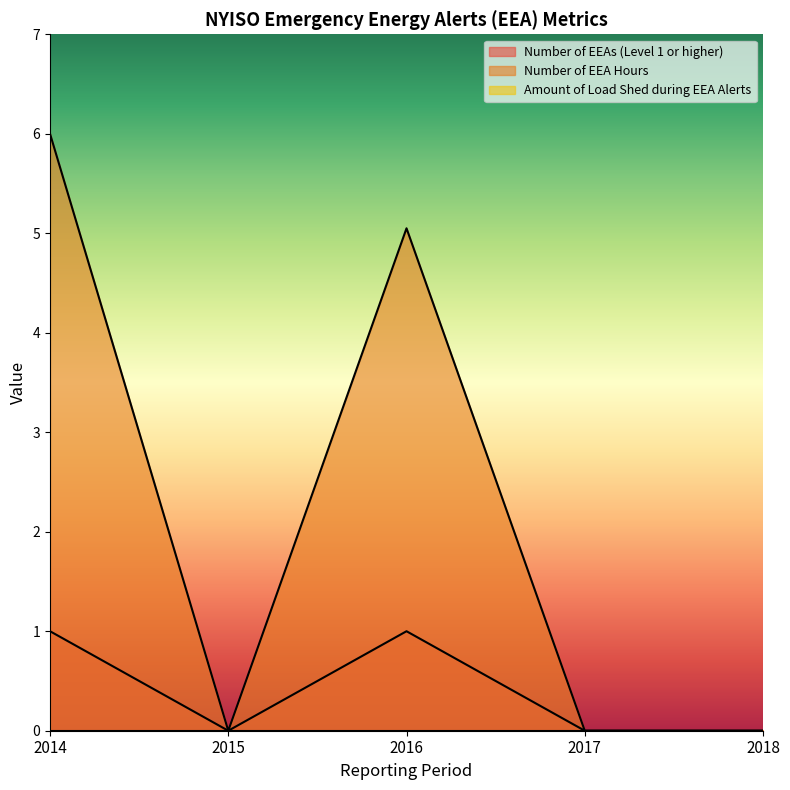

True or false: Number of EEA Hours has a value of 2.4 at 2017.

False